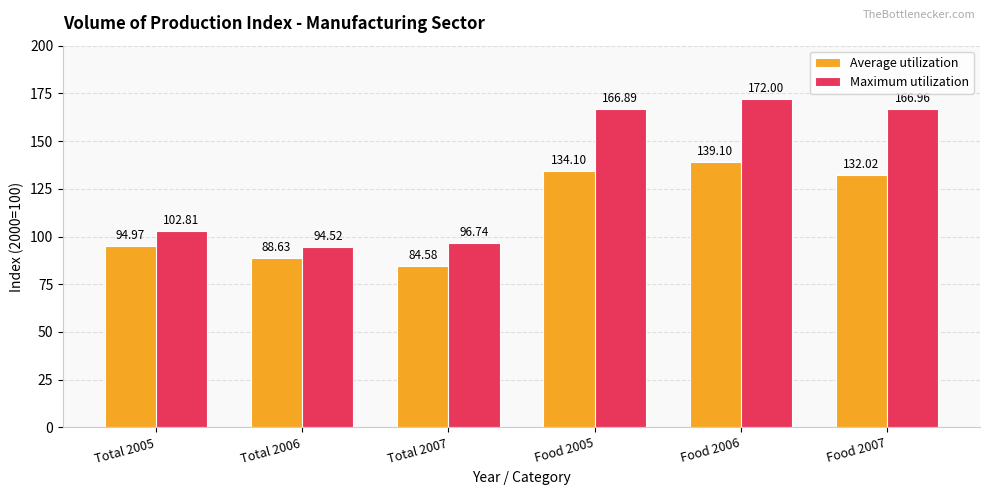

Reading left to right, list all the values displayed in this chart.

Average utilization: 95.0	88.6	84.6	134.1	139.1	132.0
Maximum utilization: 102.8	94.5	96.7	166.9	172.0	167.0